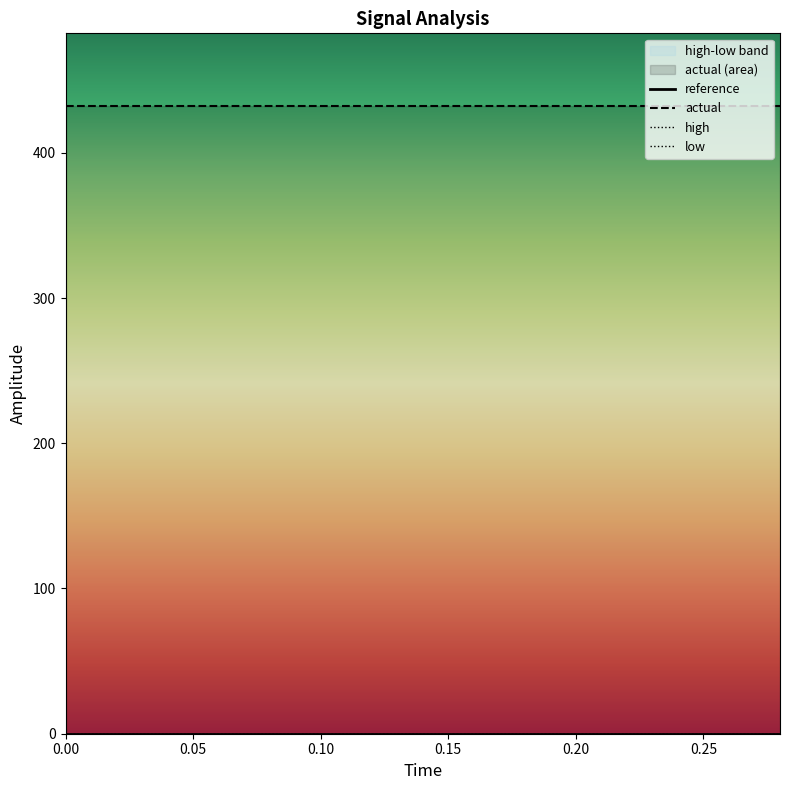

The value of reference at 0.12 is 0.0. True or false?

True